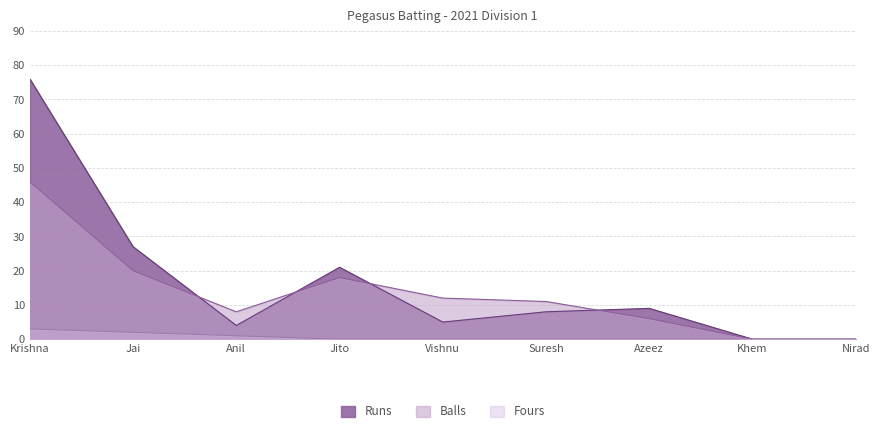

Reading right to left, transcribe all the data shown in this chart.

Runs: 0	0	9	8	5	21	4	27	76
Balls: 0	0	6	11	12	18	8	20	46
Fours: 0	0	0	0	0	0	1	2	3